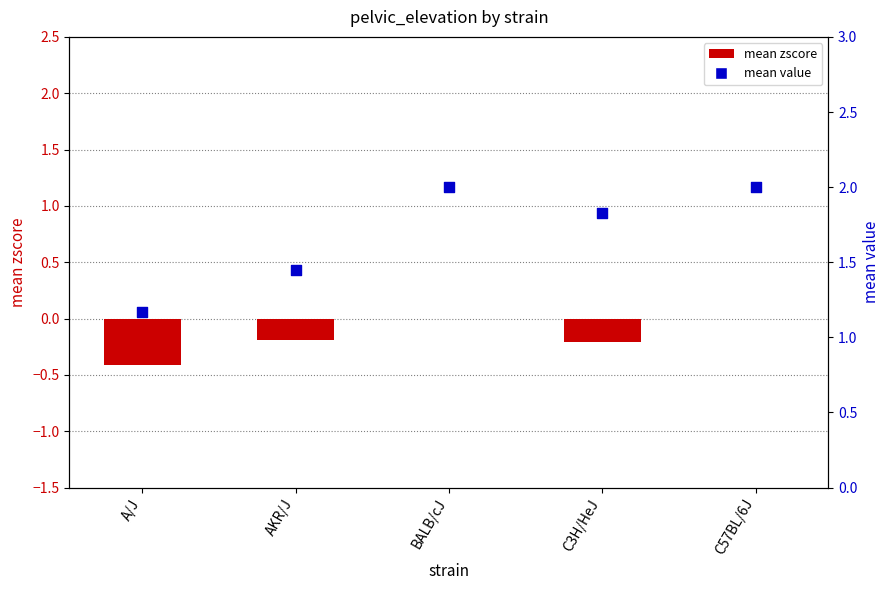

Which series has the largest total across all categories?

mean value